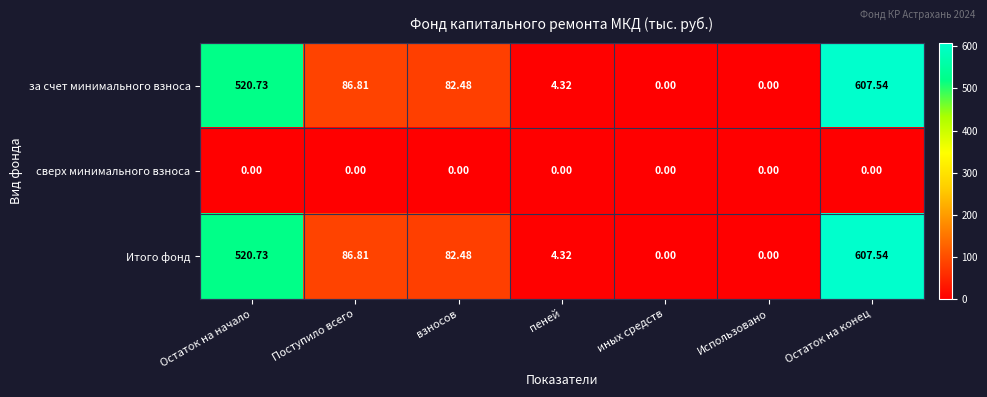

Which label corresponds to the largest value in the chart?

Остаток на конец